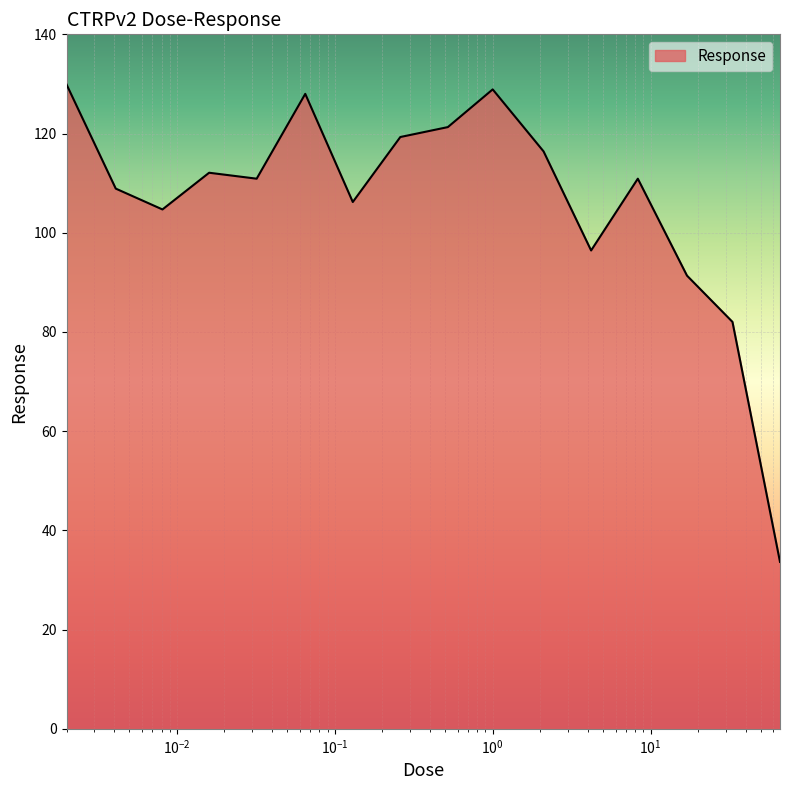

What is the greatest value displayed?

129.9